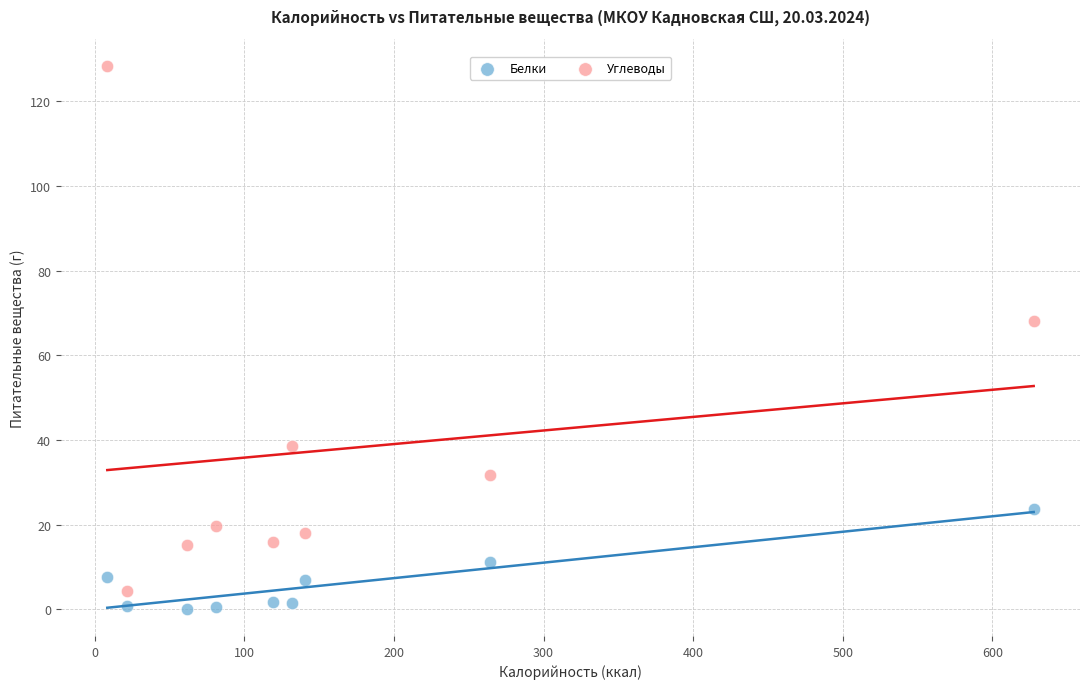

Across all data points, what is the range of X values (max minus min)?

619.2